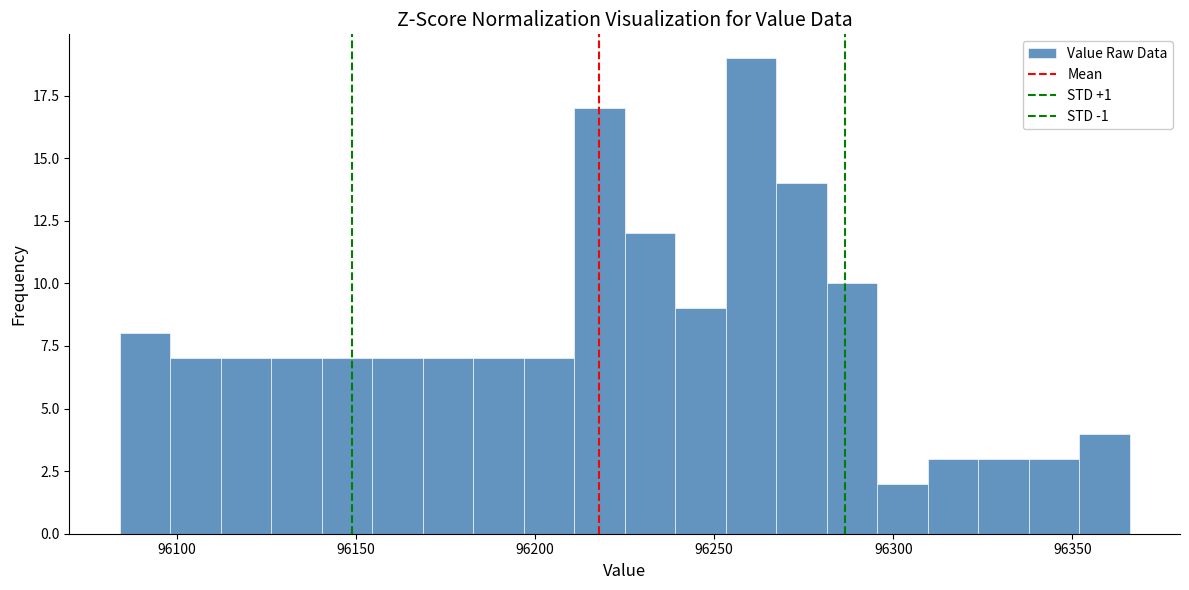

Read against the x-axis, roughly where is the centre of the tallest bar?

96260